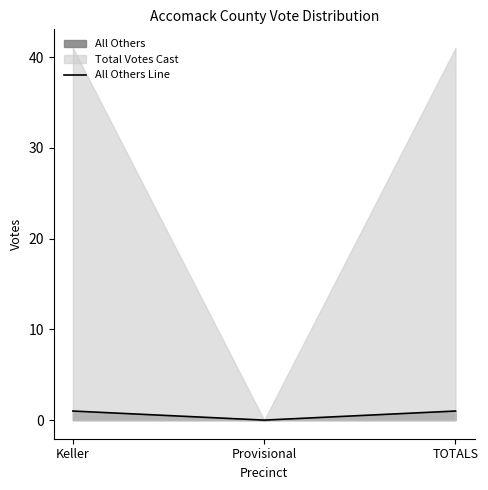

Does the chart have visible grid lines?

No